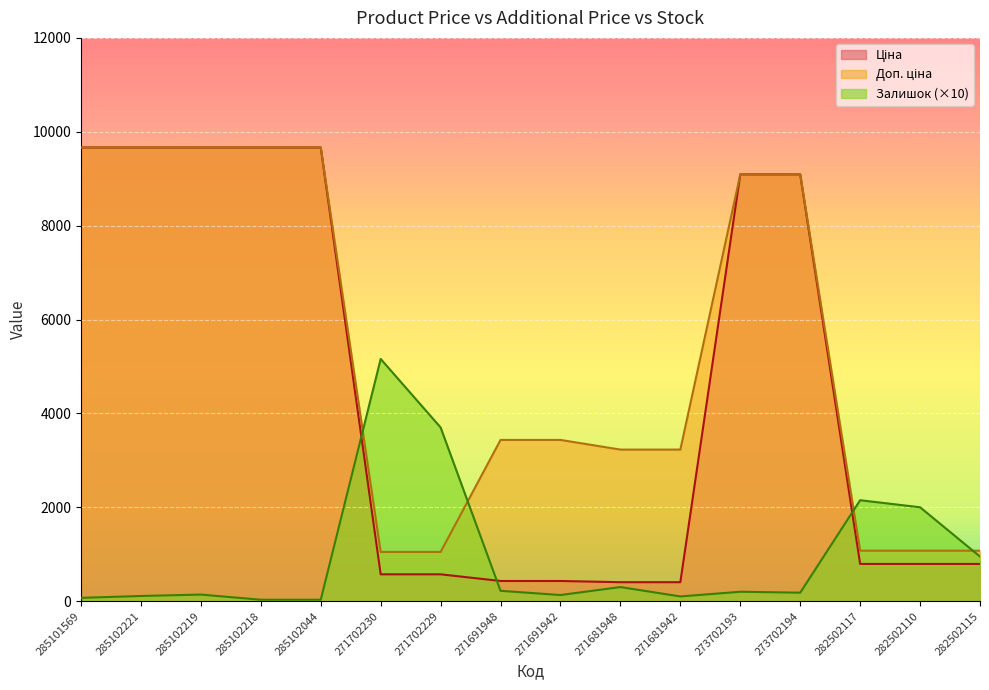

How many lines are shown in the chart?

3